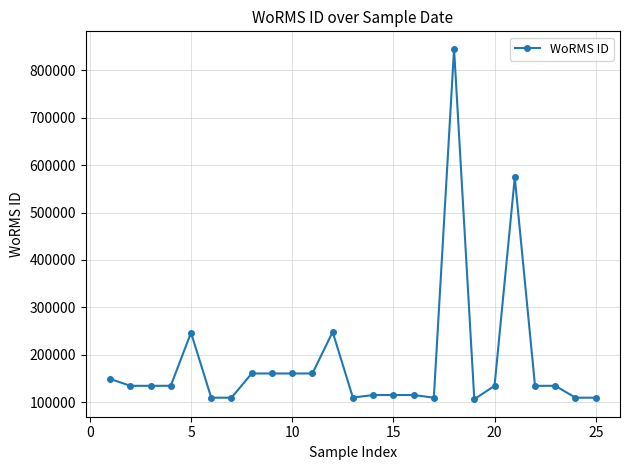

True or false: the data has more than 1 interior local peaks.

True